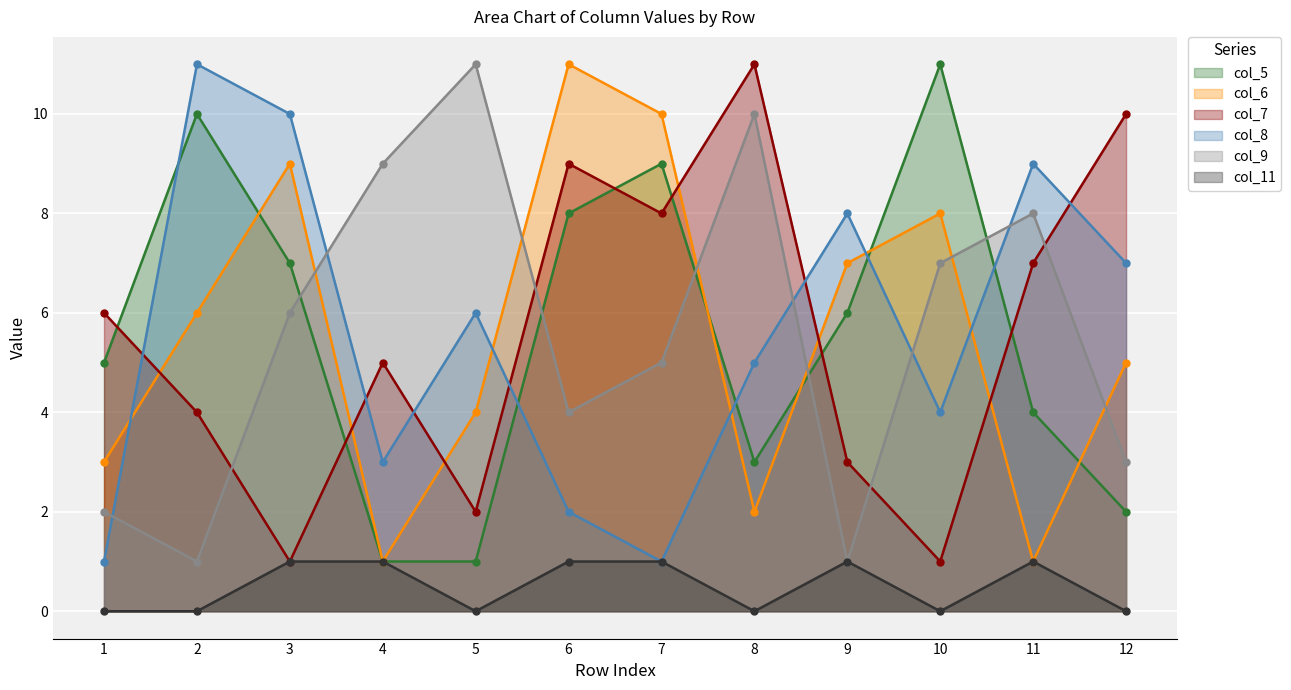

Reading left to right, transcribe all the data shown in this chart.

col_5: 5	10	7	1	1	8	9	3	6	11	4	2
col_6: 3	6	9	1	4	11	10	2	7	8	1	5
col_7: 6	4	1	5	2	9	8	11	3	1	7	10
col_8: 1	11	10	3	6	2	1	5	8	4	9	7
col_9: 2	1	6	9	11	4	5	10	1	7	8	3
col_11: 0	0	1	1	0	1	1	0	1	0	1	0